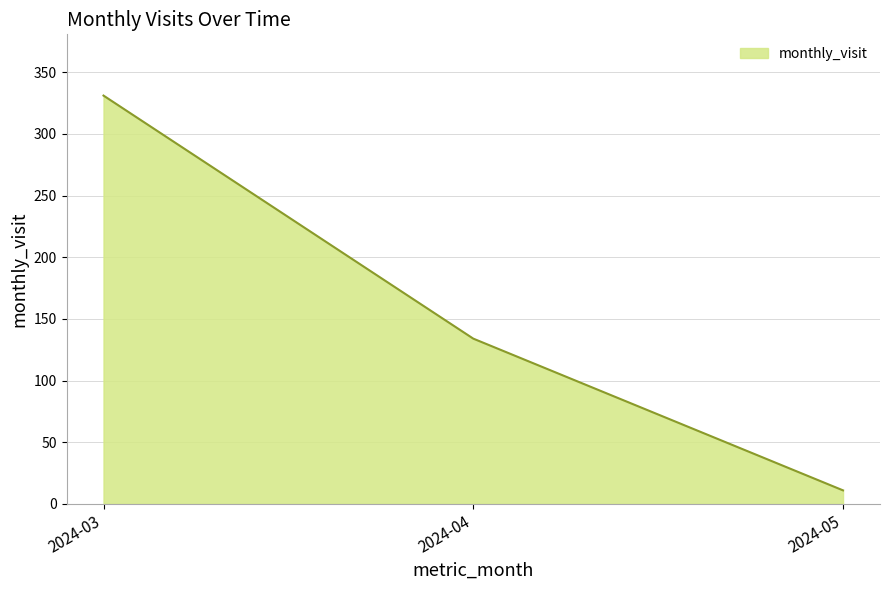

Reading left to right, extract all data points from this chart.

2024-03=331	2024-04=134	2024-05=11